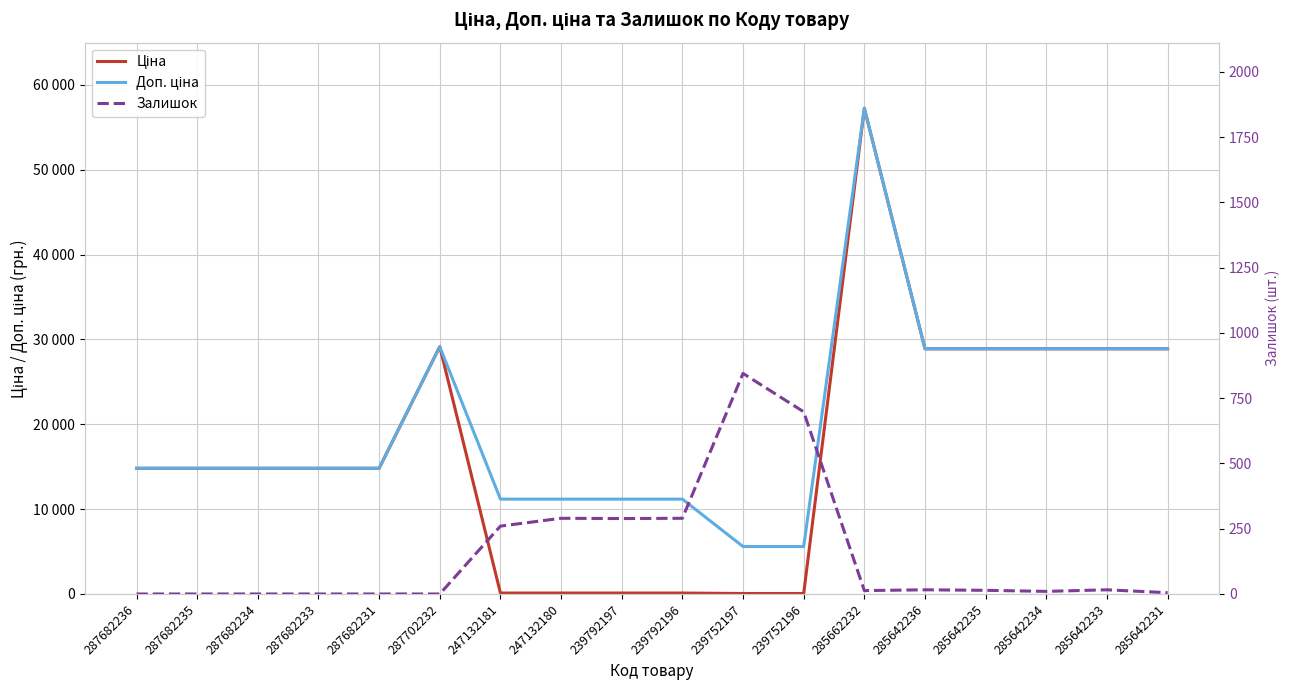

What is the difference between the Залишок values at 287682235 and 247132180?

290.0